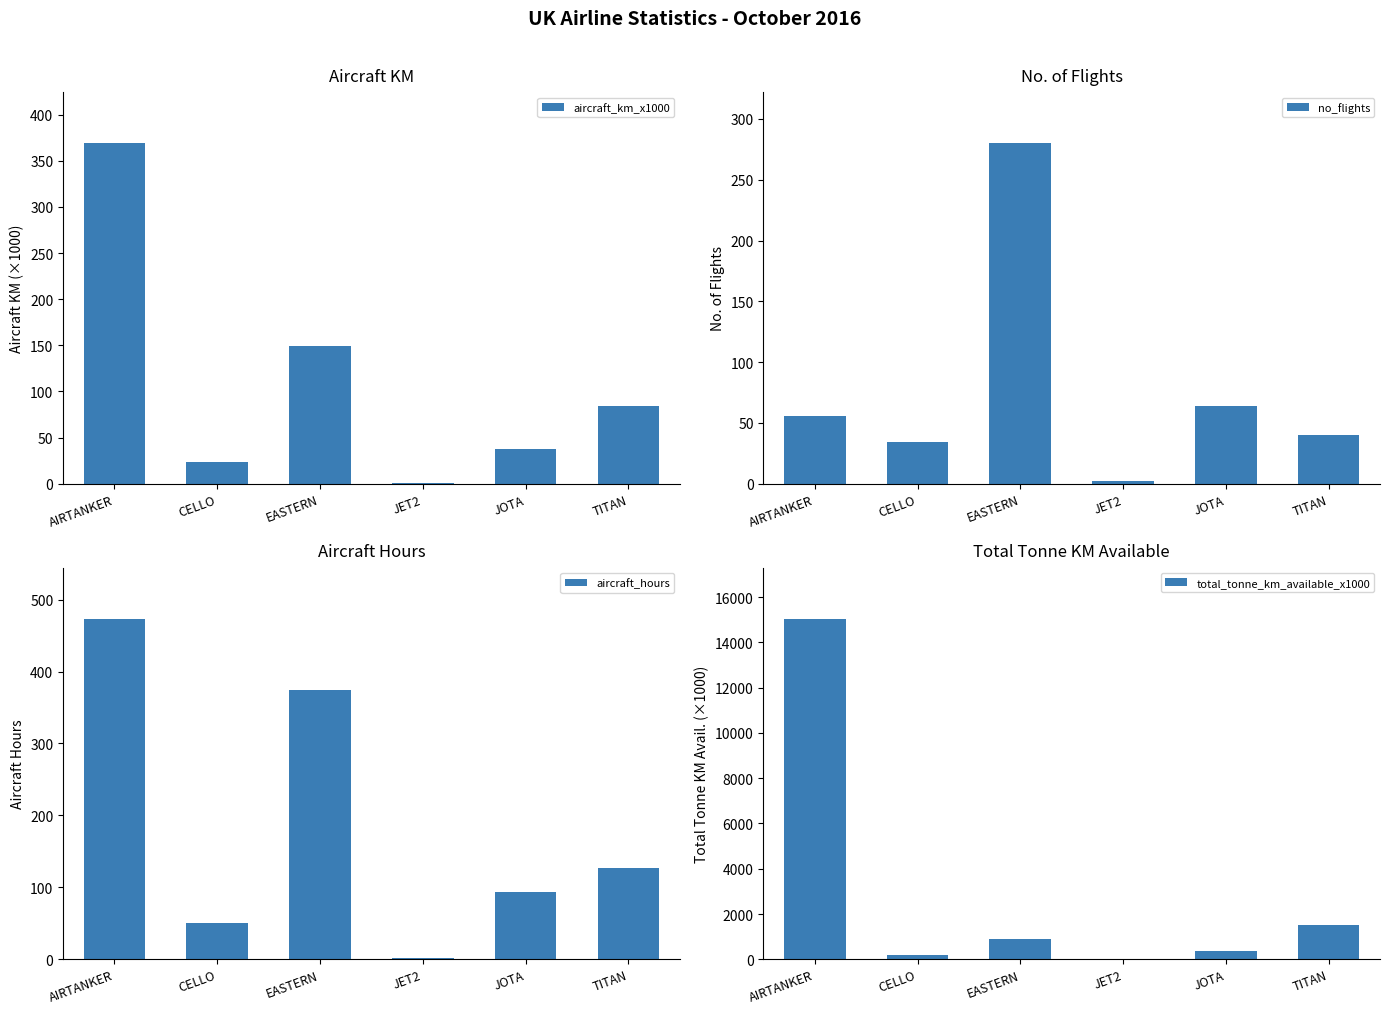

Where does the aircraft_km_x1000 series first go above 84?

AIRTANKER